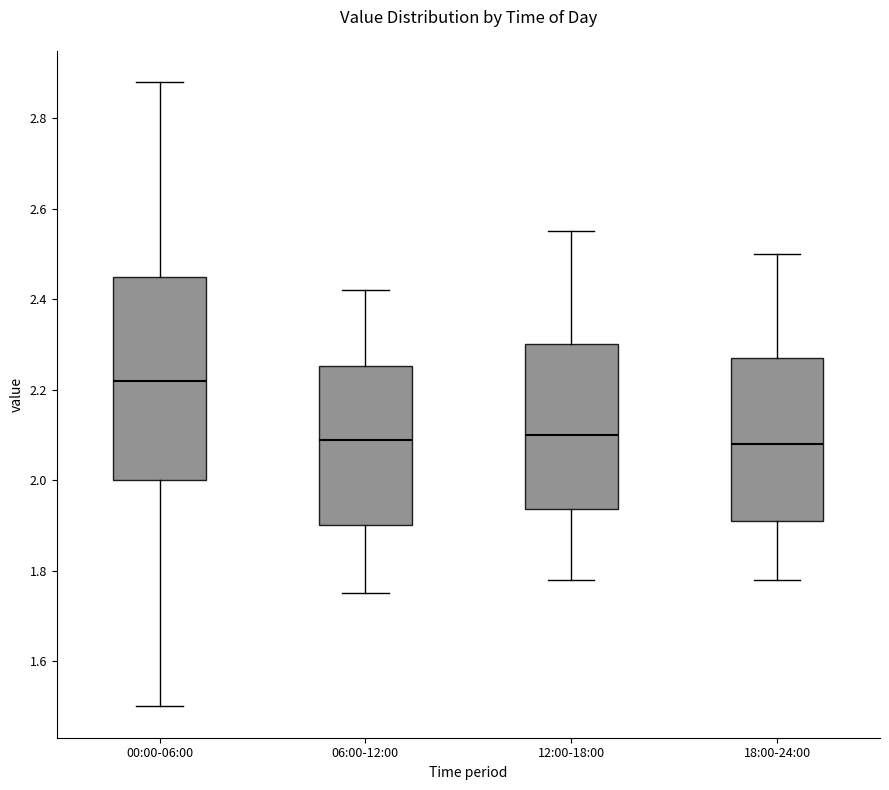

Which box's median line is the highest?

00:00-06:00